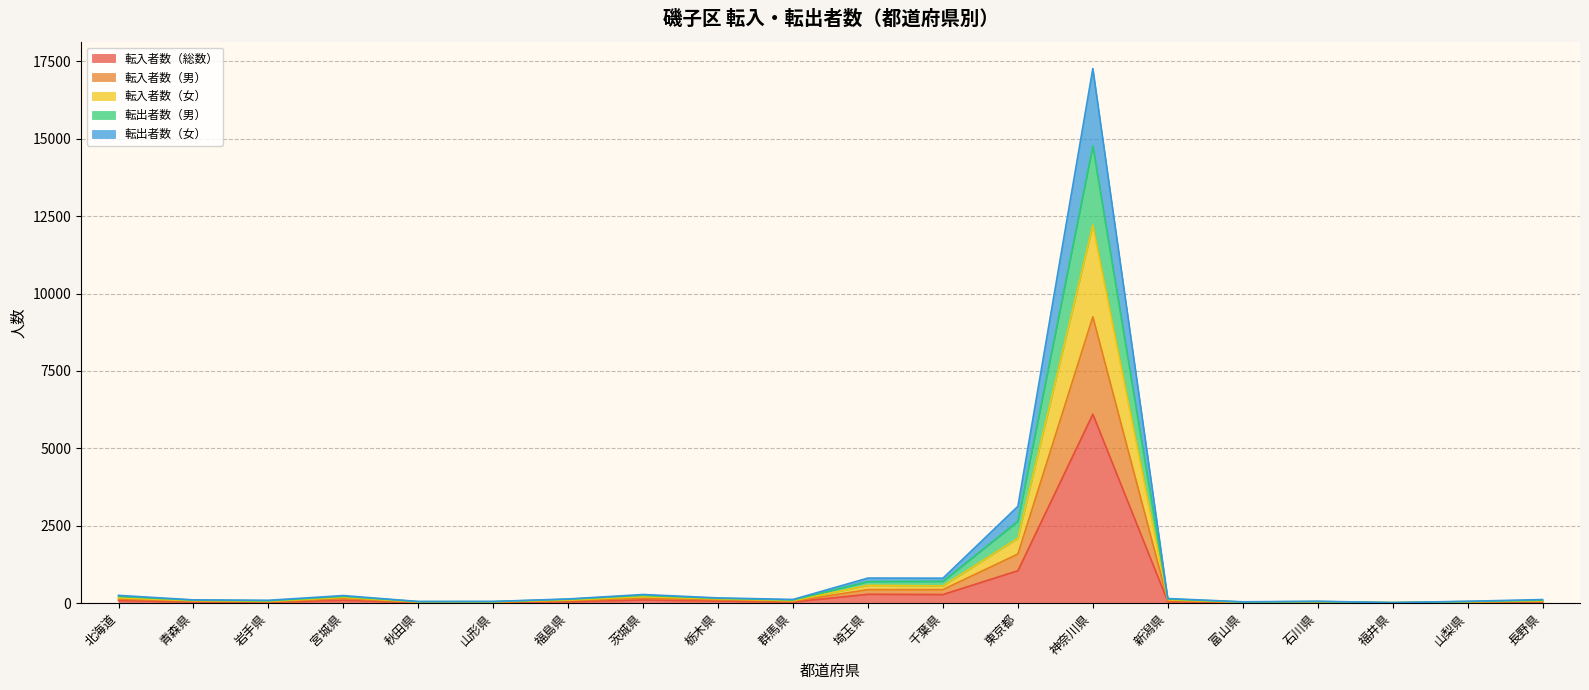

What is the difference between the highest and lowest values at 富山県?

29